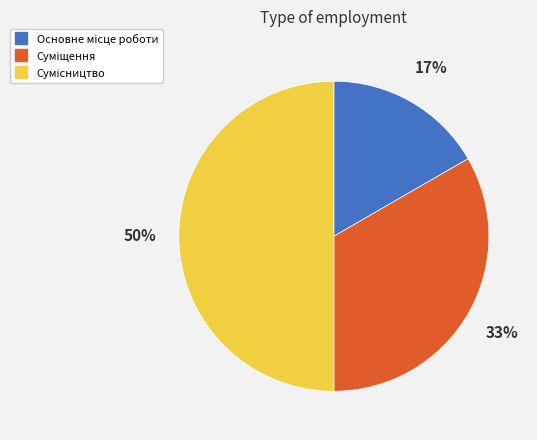

To the nearest percent, what is the difference between the largest and smallest slice percentages?

33%